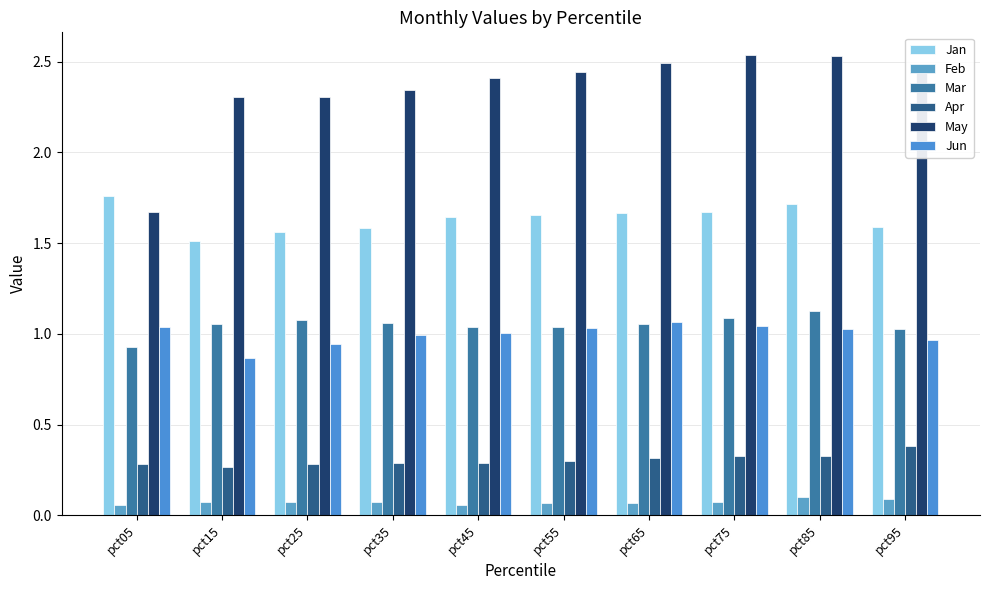

Where does the Mar series first go above 1?

pct15